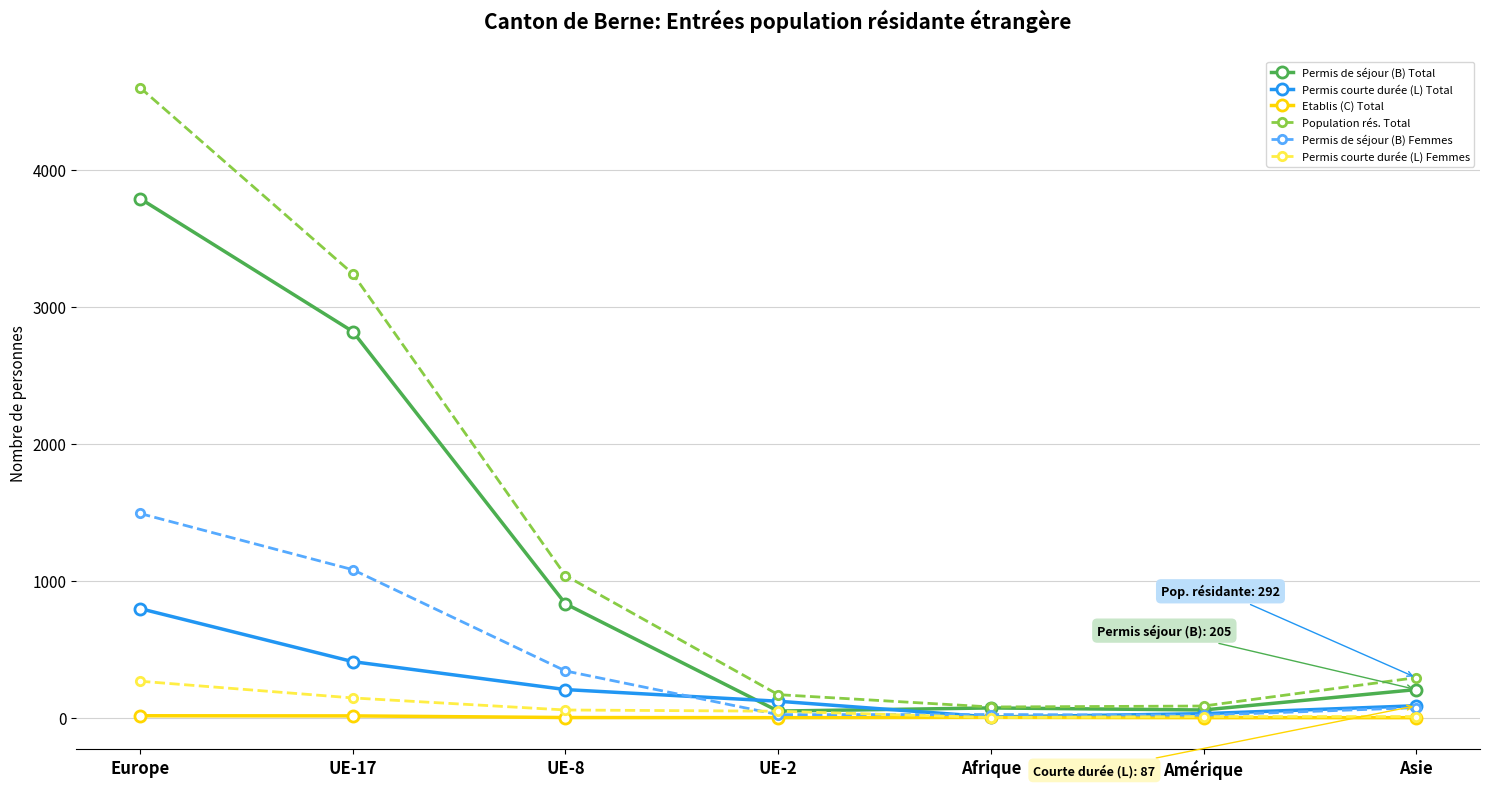

What position from the left is Amérique?

6